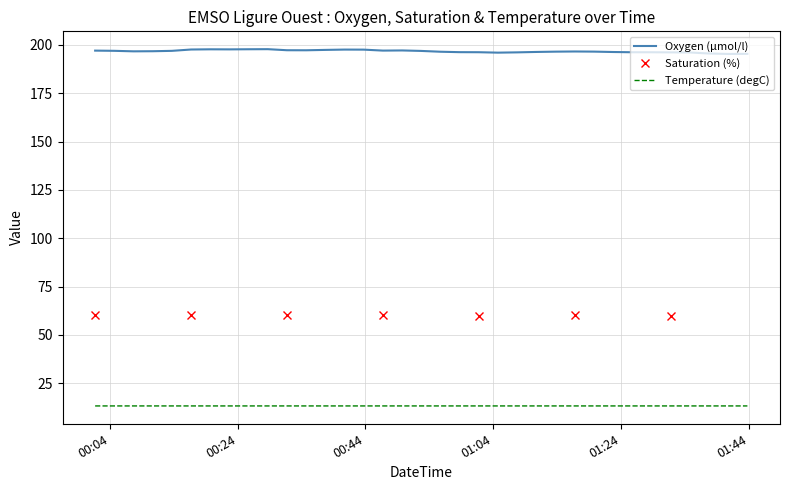

What position from the right is 2017-10-21T01:28:43?

6